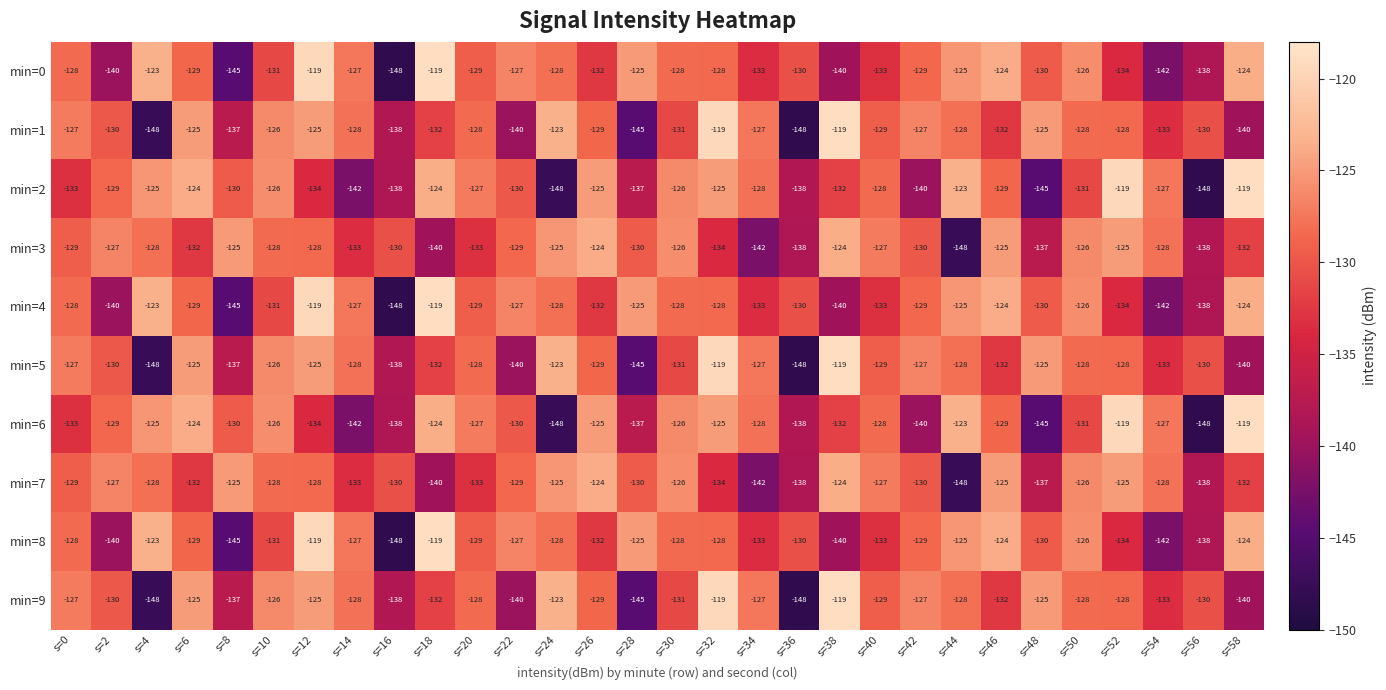

How many data points does each series have?

30